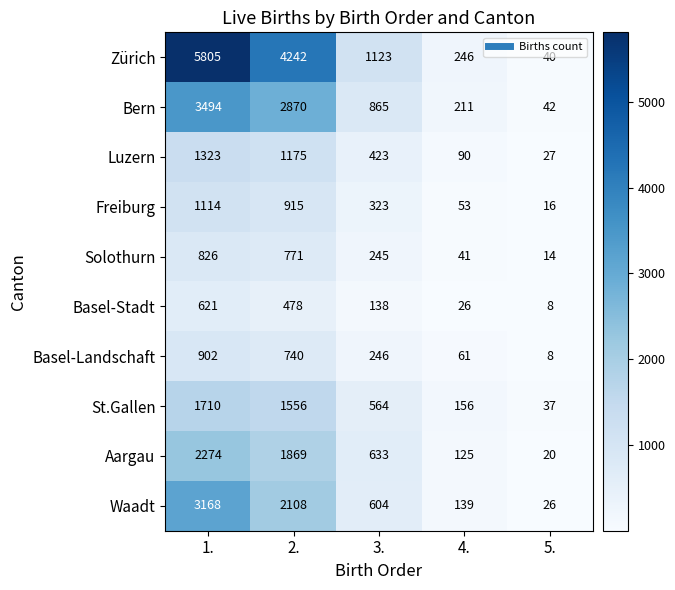

How many categories are shown in the chart?

5